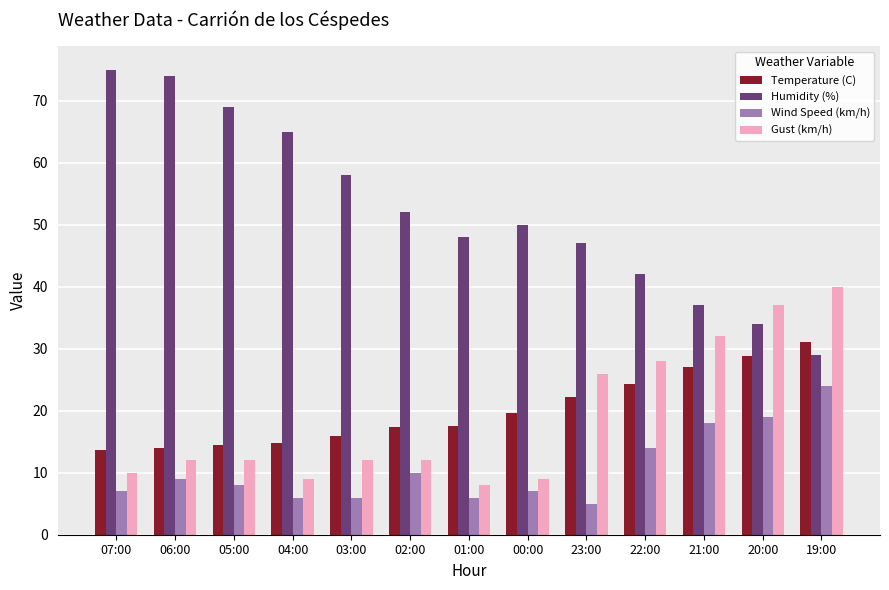

How many bars are there in each group?

4